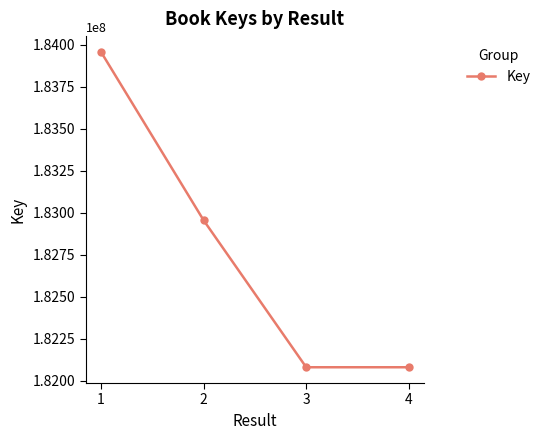

Which label corresponds to the largest value in the chart?

1